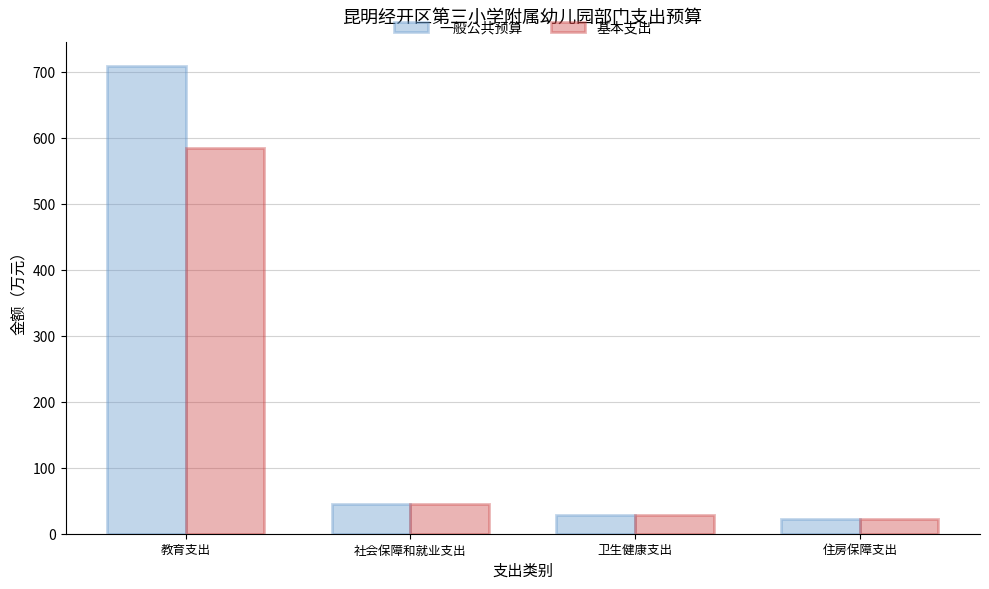

Reading left to right, extract all data points from this chart.

一般公共预算: 708.9	44.7	28.4	22.4
基本支出: 584.0	44.7	28.4	22.4